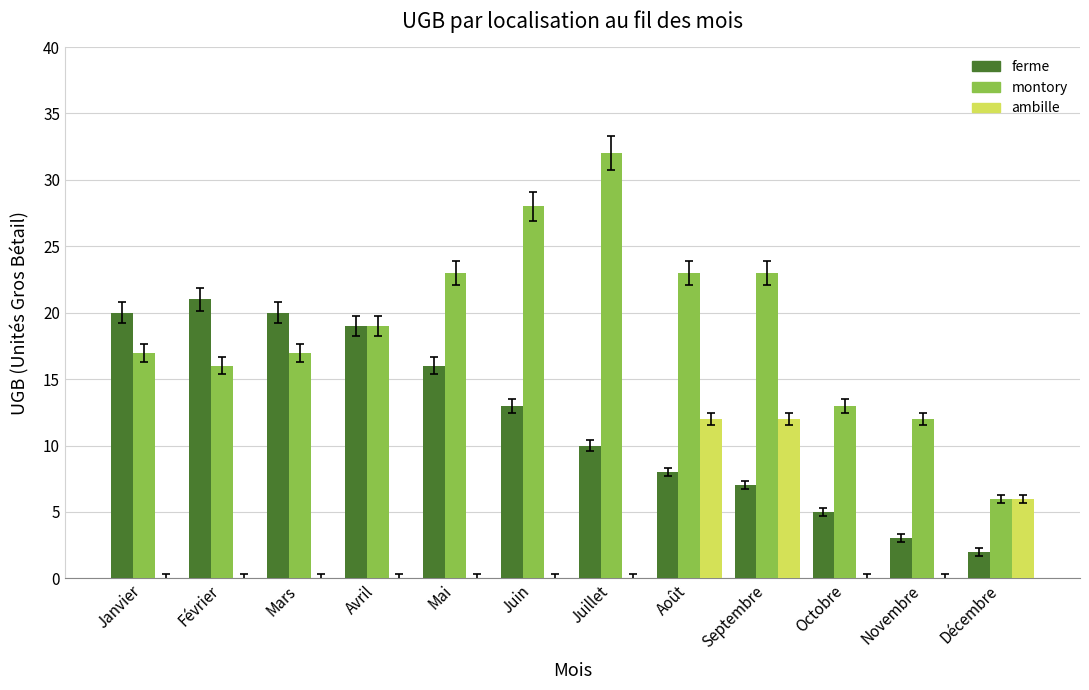

What is the maximum value for ambille?

12